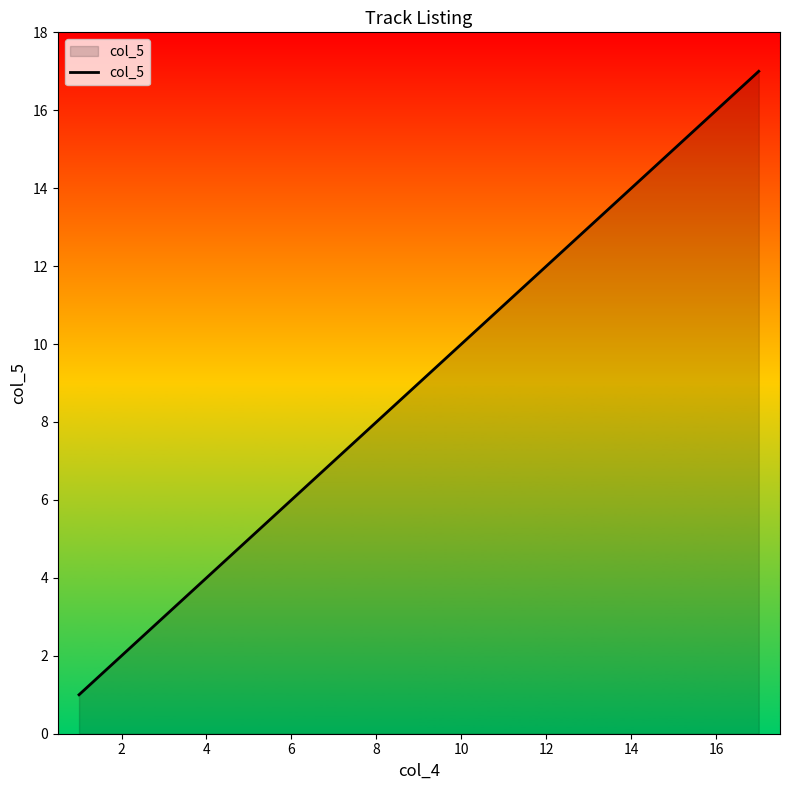

What is the difference between the maximum and minimum values?

16